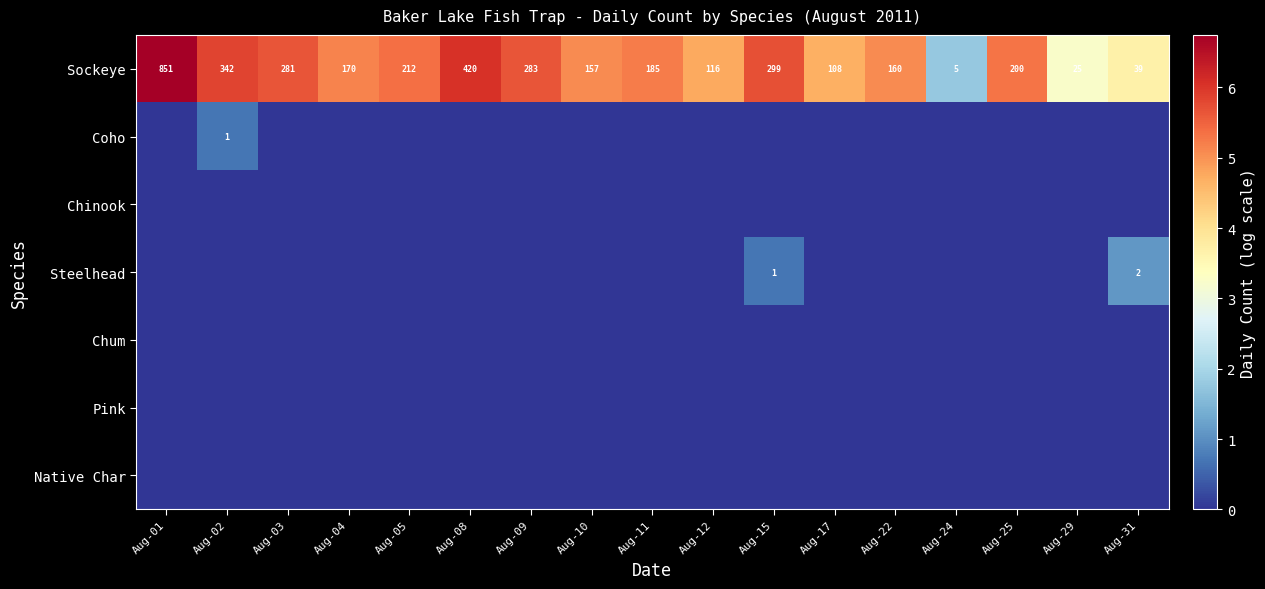

What is the lowest value of the Sockeye series?

5